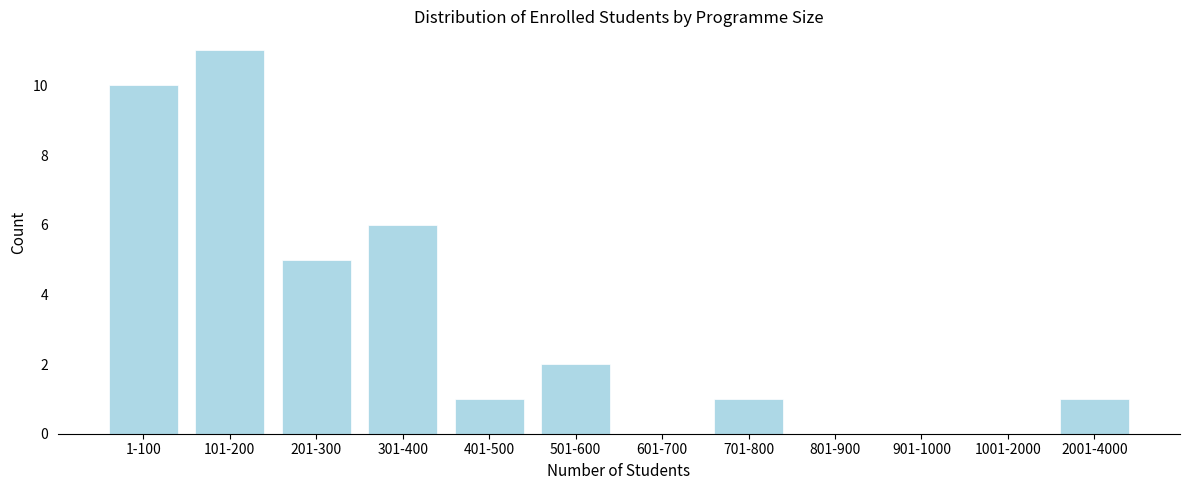

Reading left to right, transcribe all the data shown in this chart.

1-100=10	101-200=11	201-300=5	301-400=6	401-500=1	501-600=2	601-700=0	701-800=1	801-900=0	901-1000=0	1001-2000=0	2001-4000=1